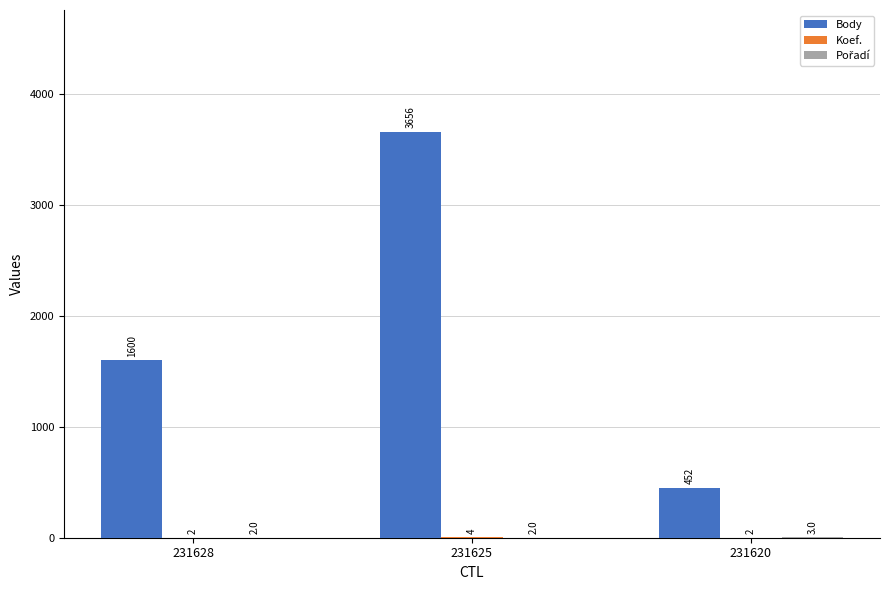

Which series changed the most between 231625 and 231620?

Body